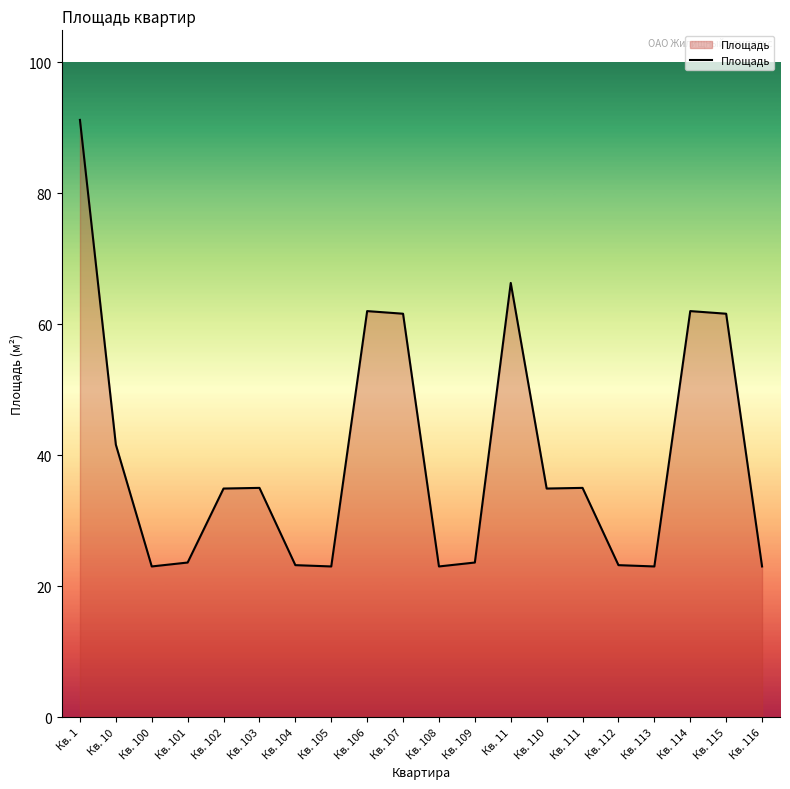

At which label does the data first exceed 34?

Кв. 1